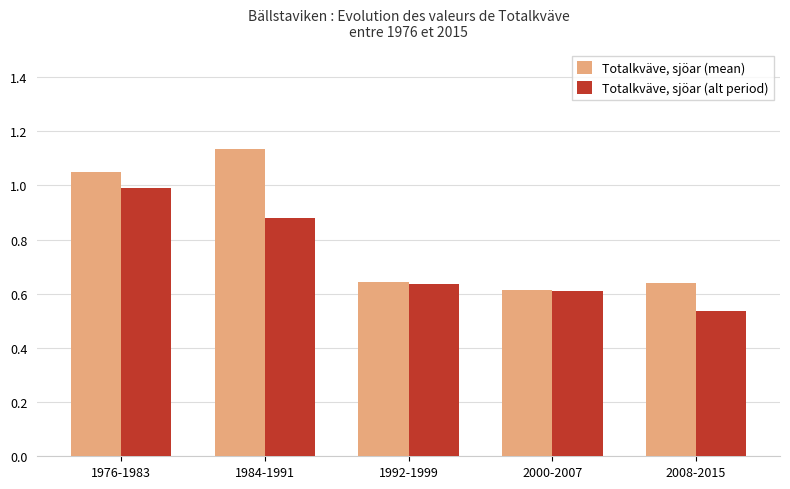

At which category is the sum across all series the highest?

1976-1983